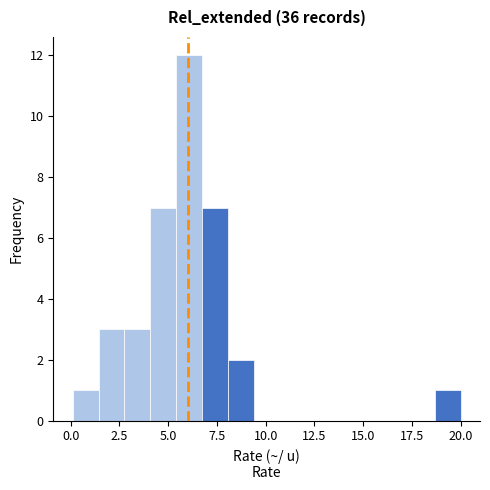

Around what value on the x-axis is the tallest bar? Give the approximate position of its centre, as read against the axis.

6.0